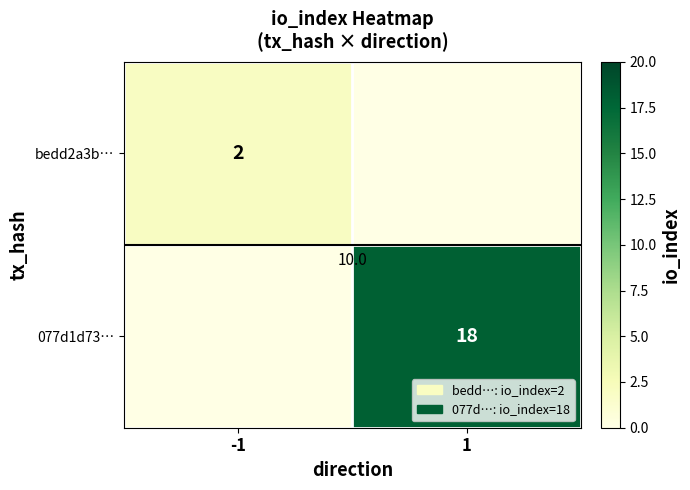

The value of bedd2a3b… at -1 is 3. True or false?

False